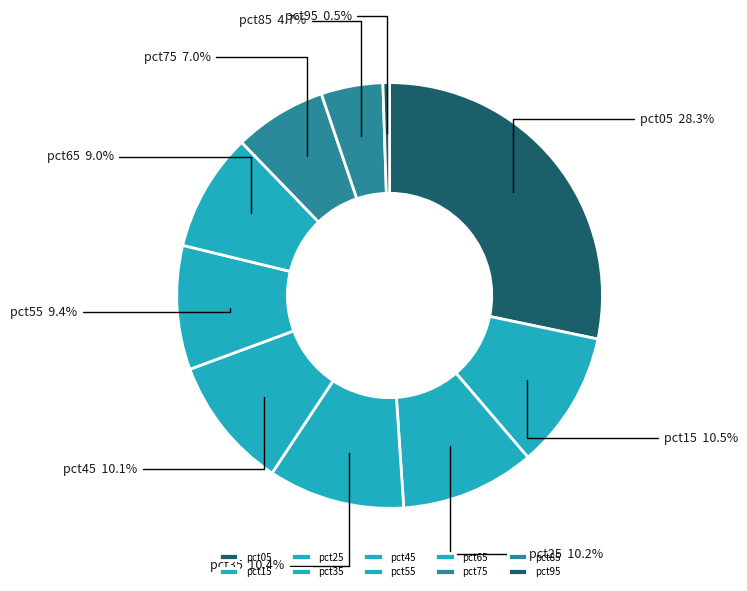

True or false: pct05 accounts for 28% of the total.

True